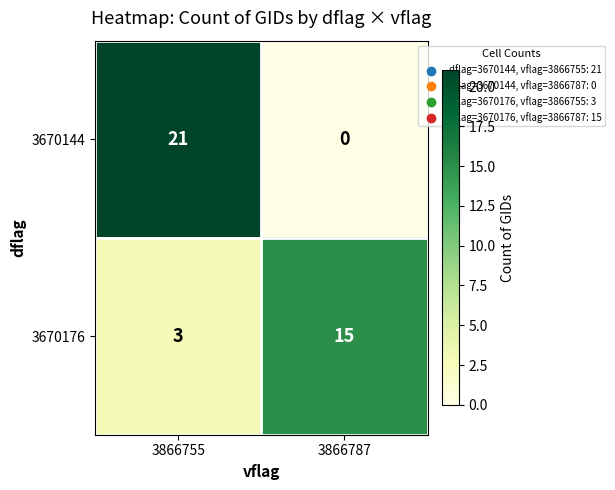

Which label corresponds to the smallest value in the chart?

3866787